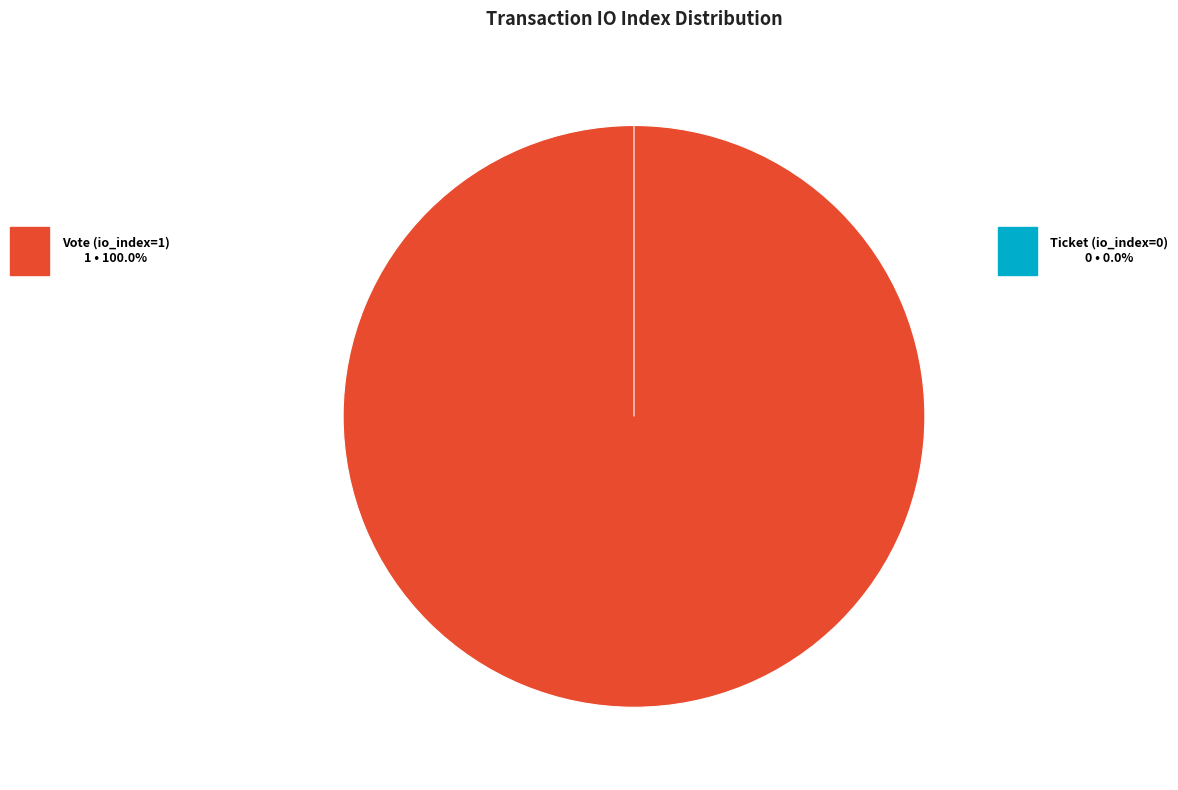

Which has a higher value, Ticket (io_index=0) or Vote (io_index=1)?

Vote (io_index=1)